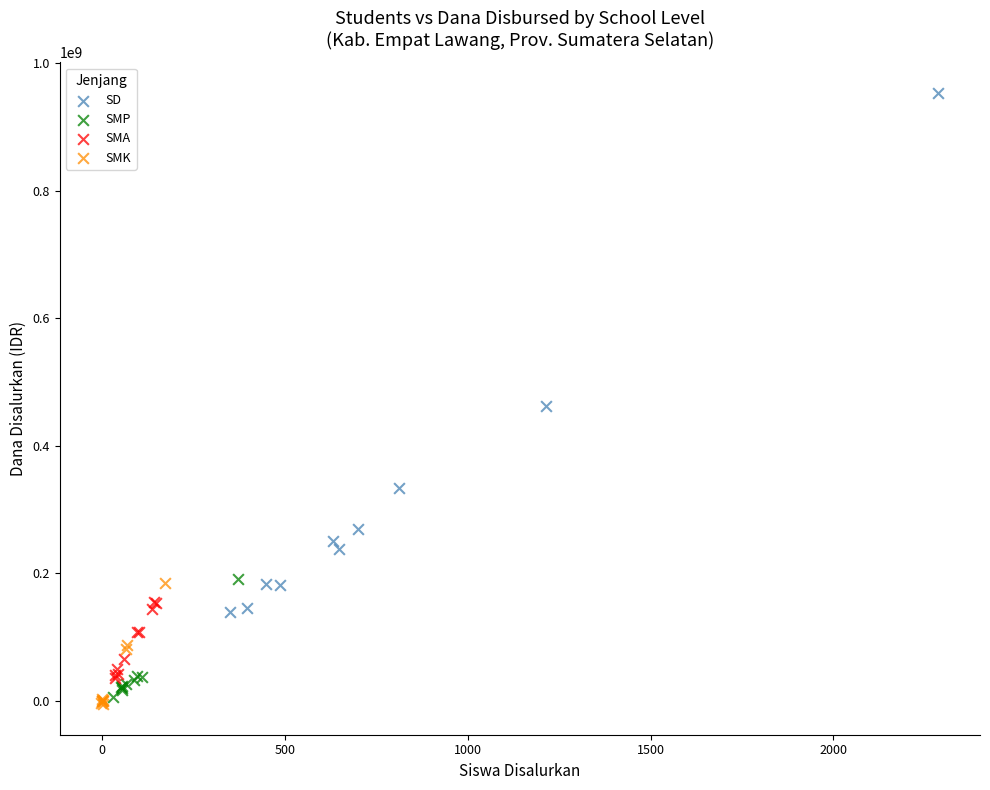

Which series contains the highest Y value?

SD